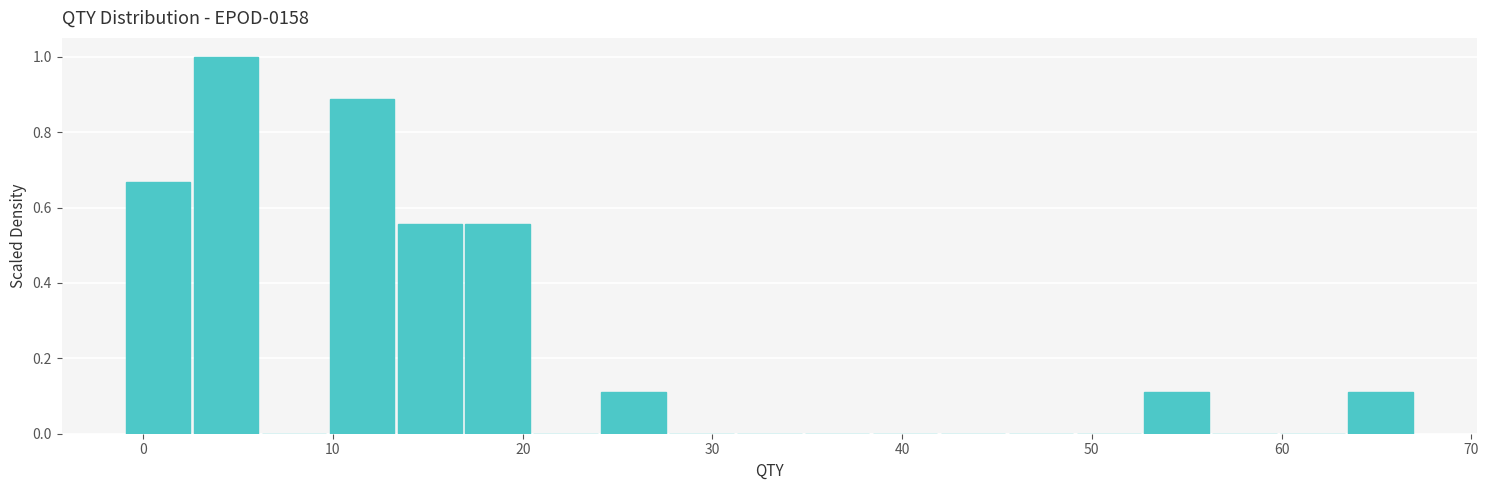

Read against the x-axis, roughly where is the centre of the tallest bar?

4